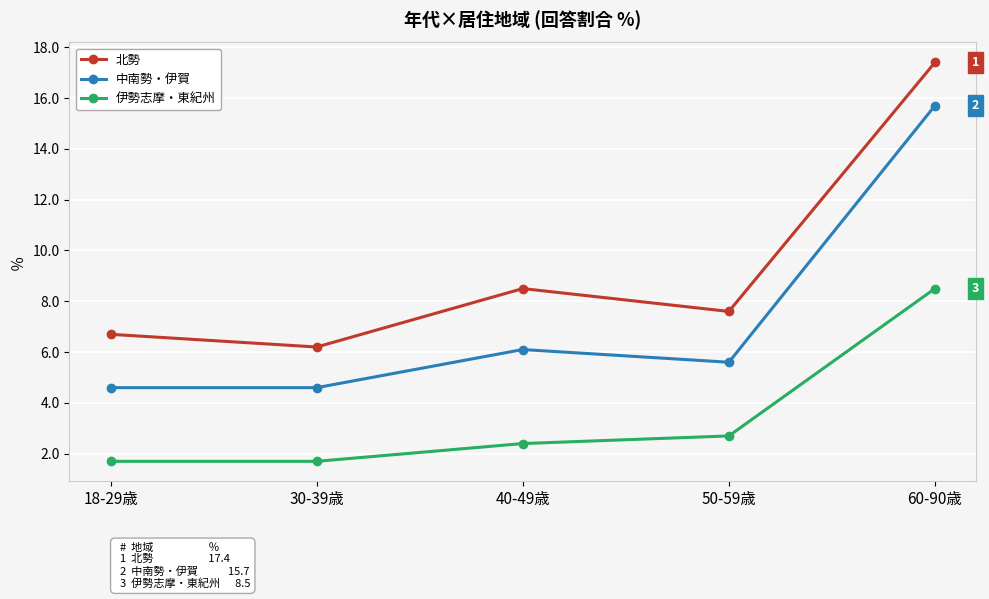

What is the label of the 5th point from the right?

18-29歳